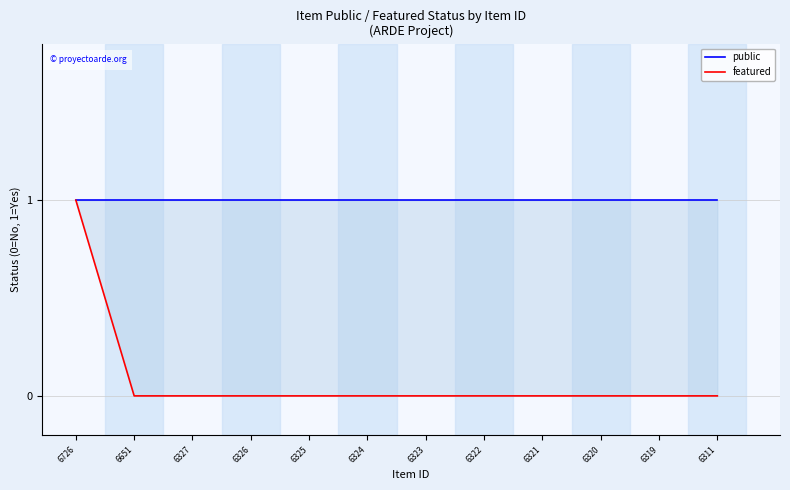

True or false: public and featured cross at least once.

False